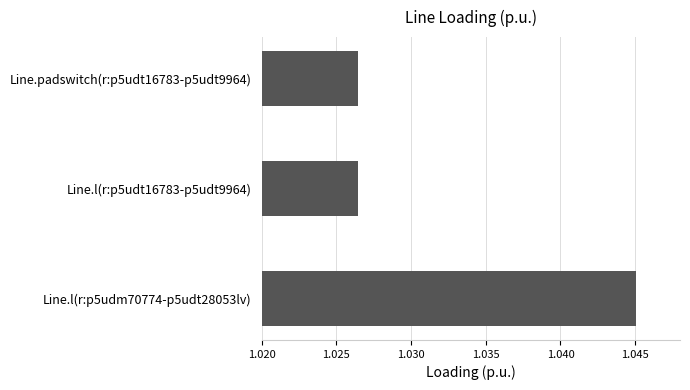

What is the sum of all values?

3.1